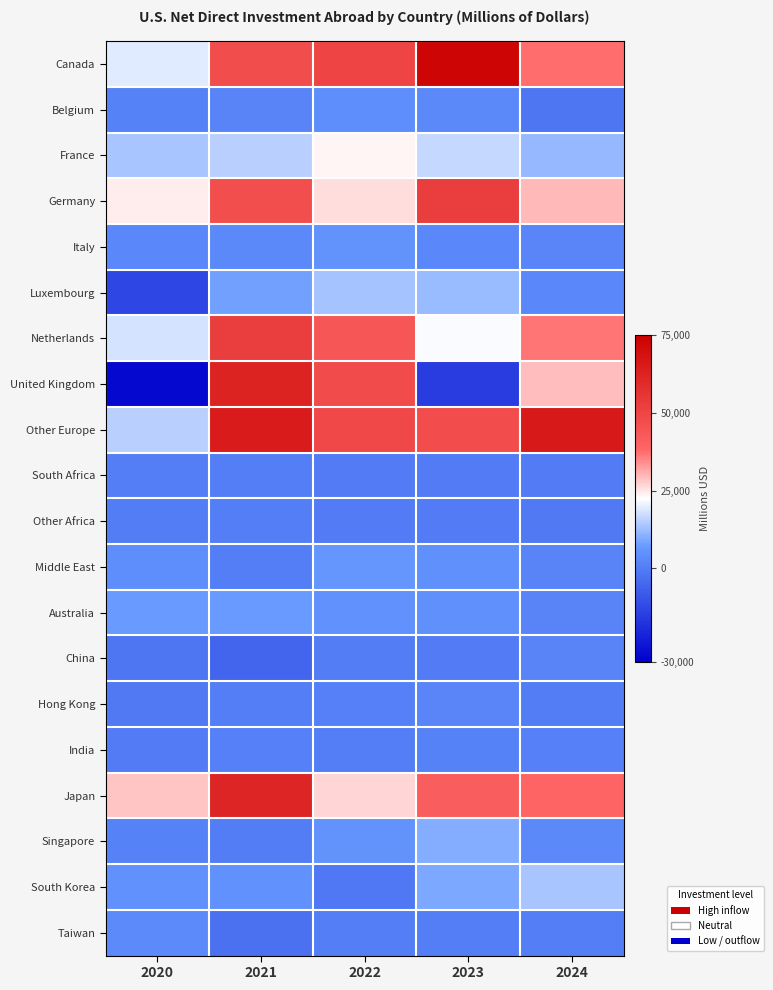

Reading left to right, list all the values displayed in this chart.

Canada: 2020=19579	2021=46879	2022=50009	2023=72590	2024=37435
Belgium: 2020=1359	2021=1771	2022=4253	2023=2952	2024=-1637
France: 2020=13507	2021=15299	2022=23554	2023=16703	2024=11477
Germany: 2020=24471	2021=46305	2022=25864	2023=52756	2024=29779
Italy: 2020=2666	2021=2967	2022=5676	2023=2507	2024=2213
Luxembourg: 2020=-12925	2021=7908	2022=13200	2023=12232	2024=2622
Netherlands: 2020=18289	2021=52494	2022=43800	2023=22061	2024=36853
United Kingdom: 2020=-27831	2021=62606	2022=47865	2023=-15439	2024=29083
Other Europe: 2020=15465	2021=64866	2022=49041	2023=47500	2024=65809
South Africa: 2020=529	2021=639	2022=-228	2023=-399	2024=-92
Other Africa: 2020=343	2021=405	2022=-143	2023=-164	2024=-765
Middle East: 2020=4449	2021=477	2022=6248	2023=4687	2024=1860
Australia: 2020=7102	2021=7043	2022=5257	2023=4764	2024=1669
China: 2020=-1490	2021=-5596	2022=49	2023=-259	2024=1841
Hong Kong: 2020=-685	2021=496	2022=1155	2023=2109	2024=143
India: 2020=-302	2021=984	2022=361	2023=1490	2024=810
Japan: 2020=28615	2021=61417	2022=26611	2023=41180	2024=38888
Singapore: 2020=1503	2021=188	2022=5537	2023=9897	2024=3020
South Korea: 2020=4974	2021=5062	2022=-1032	2023=9196	2024=13761
Taiwan: 2020=3484	2021=-2879	2022=658	2023=691	2024=719